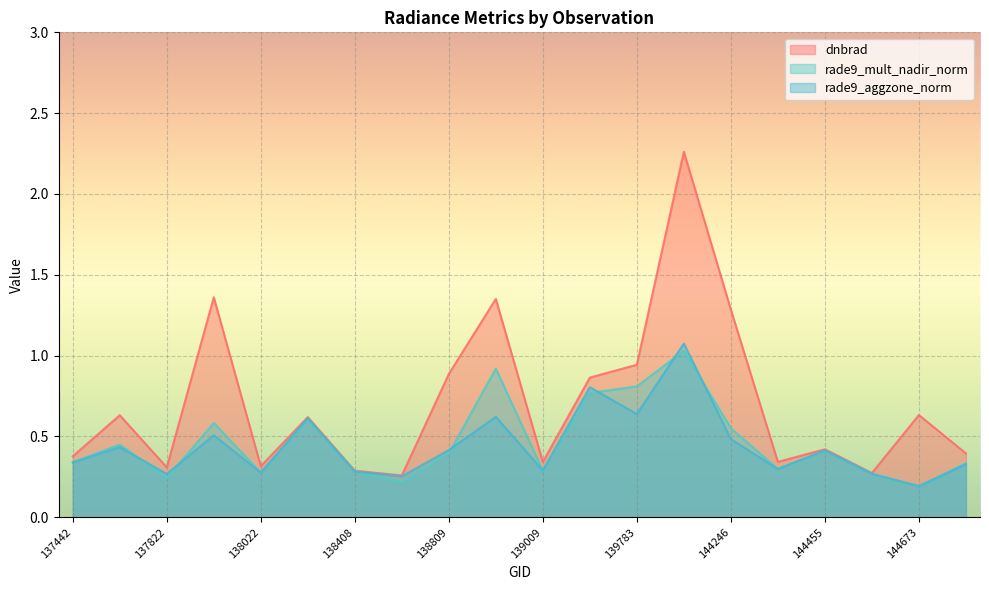

How many interior local valleys does the rade9_aggzone_norm series have?

7